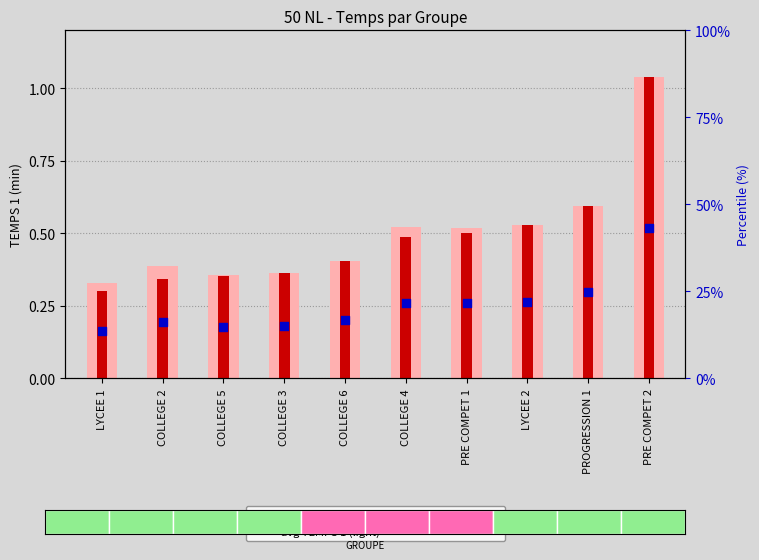

What are all the series names shown in the legend?

avg TEMPS 1 (light), min TEMPS 1, relative rank